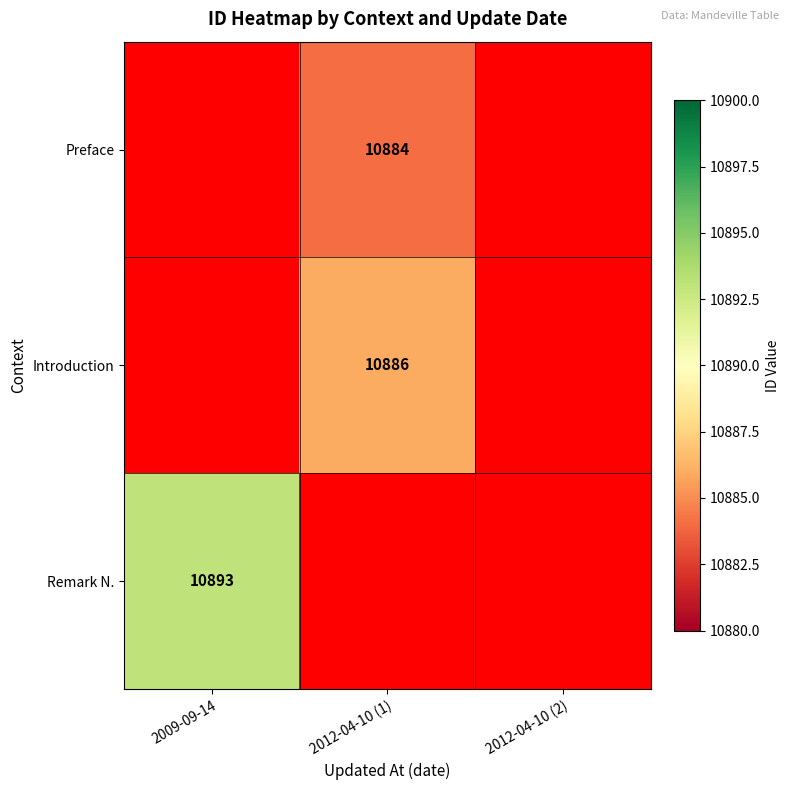

True or false: Introduction has a value of 10886 at 2012-04-10 (1).

True